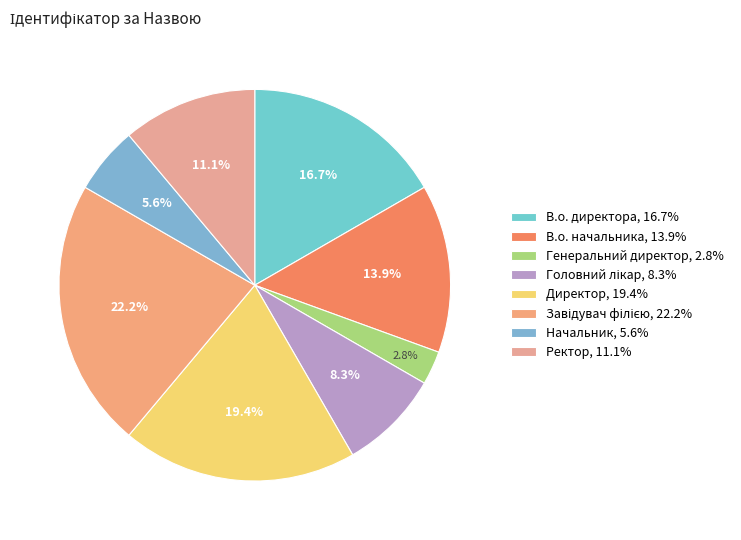

Count the number of slices in the pie.

8